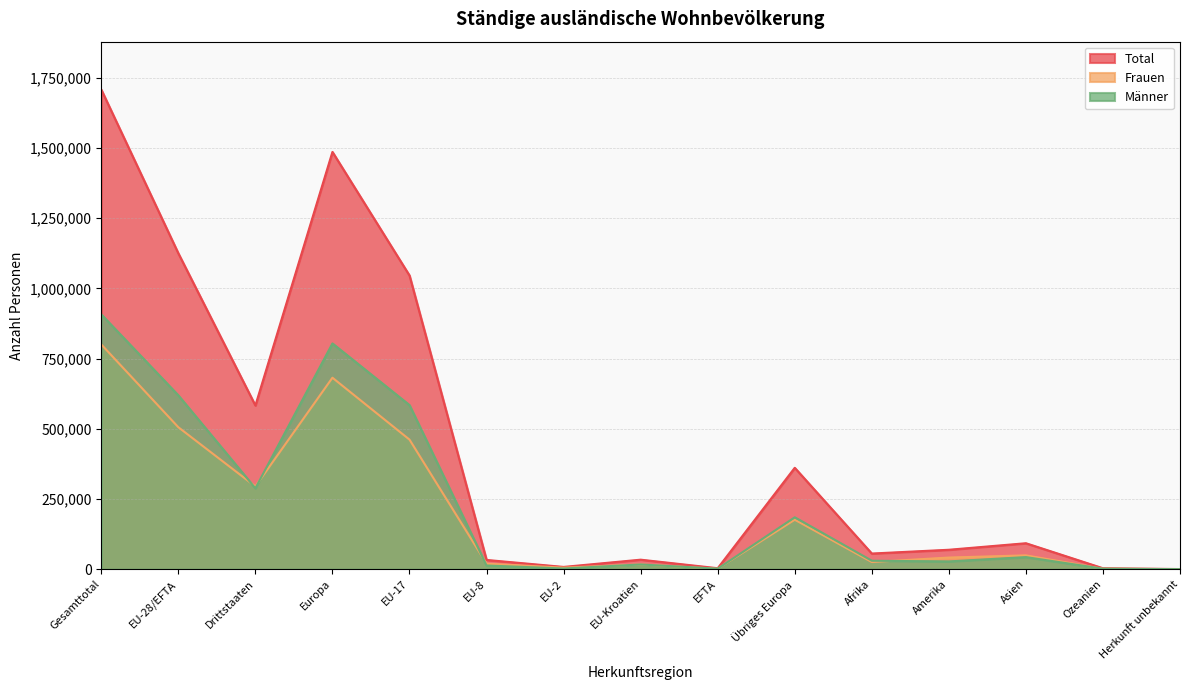

What is the total value across all series at EU-17?

2091596